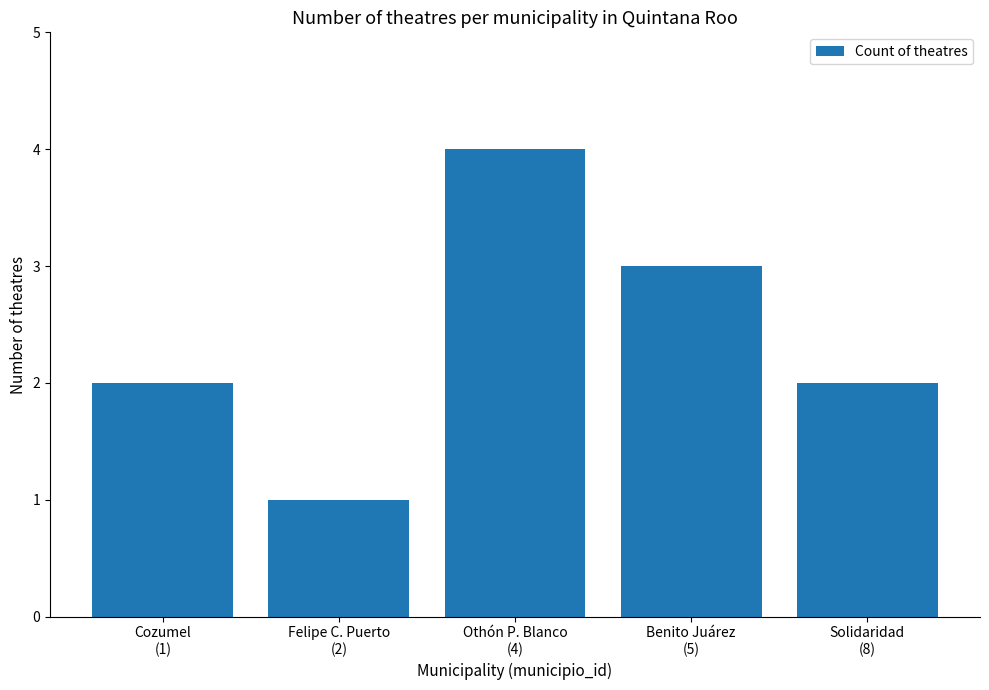

What is the difference between the maximum and minimum values?

3